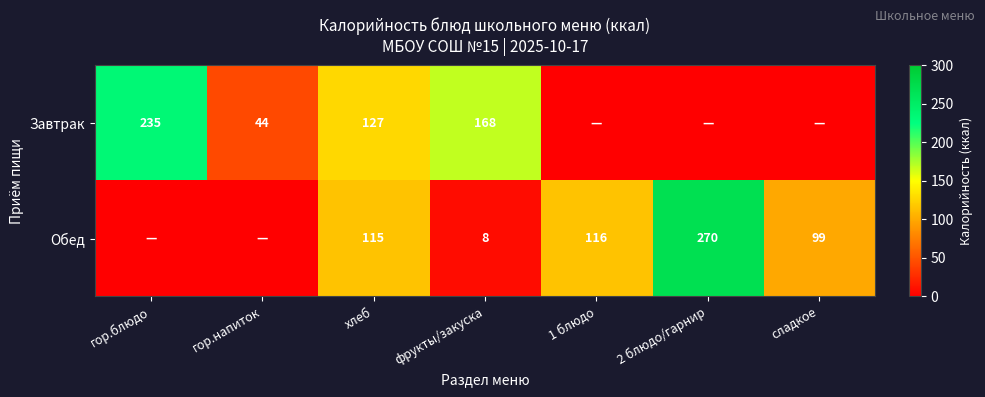

Is it true that Завтрак equals 235 at гор.блюдо?

True